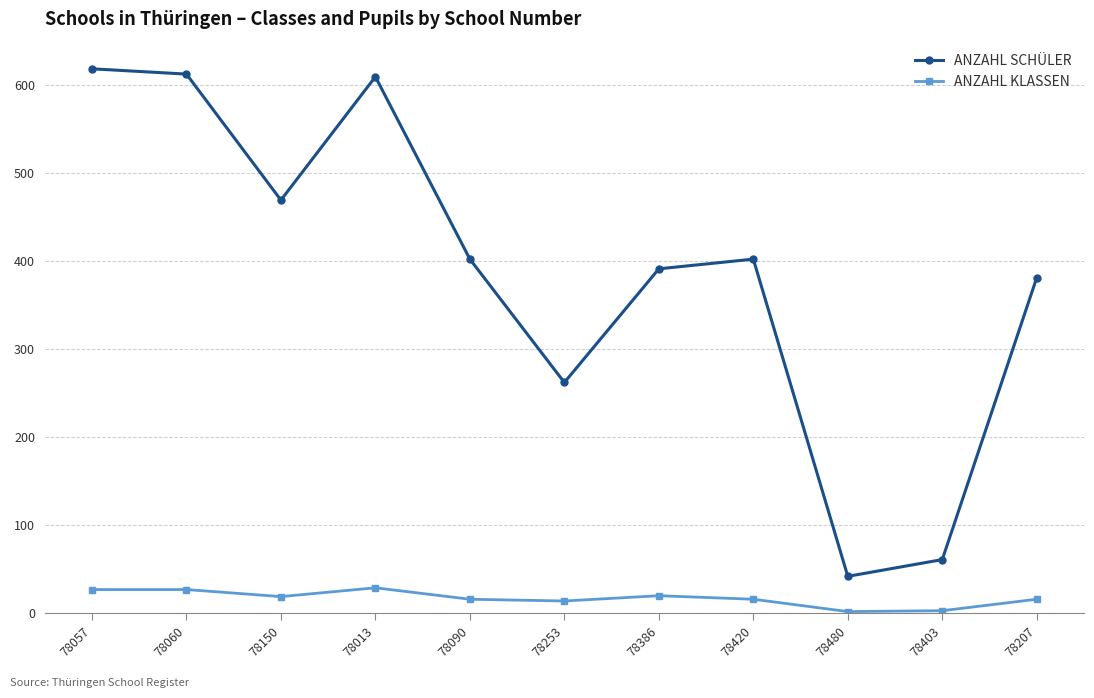

What is the value of the ANZAHL KLASSEN point at the 5th from the left?

16